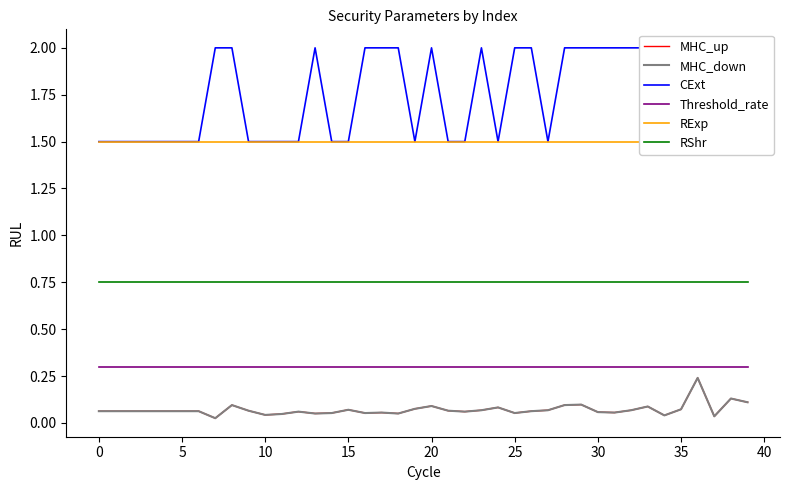

The Threshold_rate series shows 0.5 at 15. True or false?

False